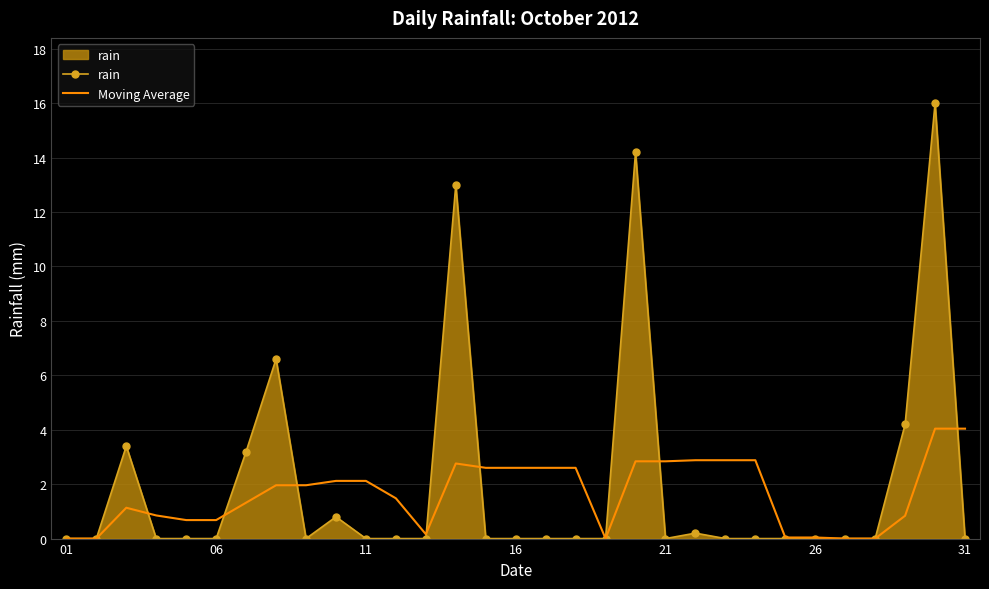

What is the maximum value shown in the chart?

16.0